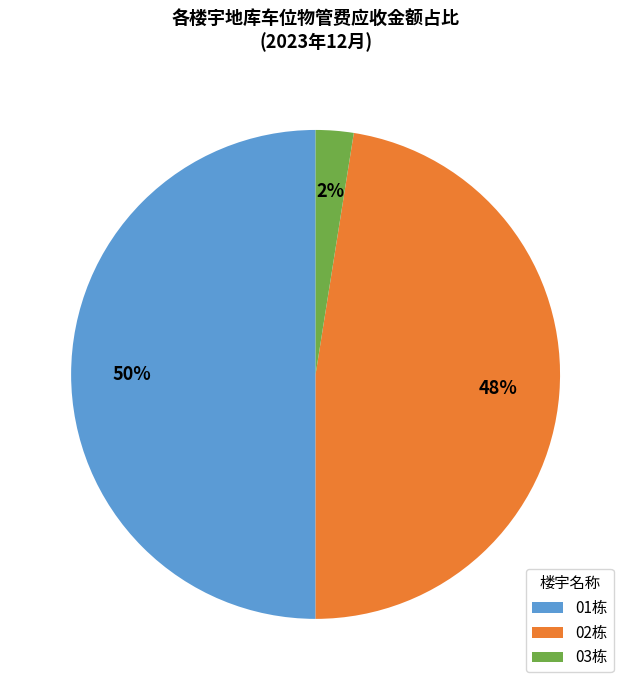

Rank the categories by value from lowest to highest.

03栋, 02栋, 01栋